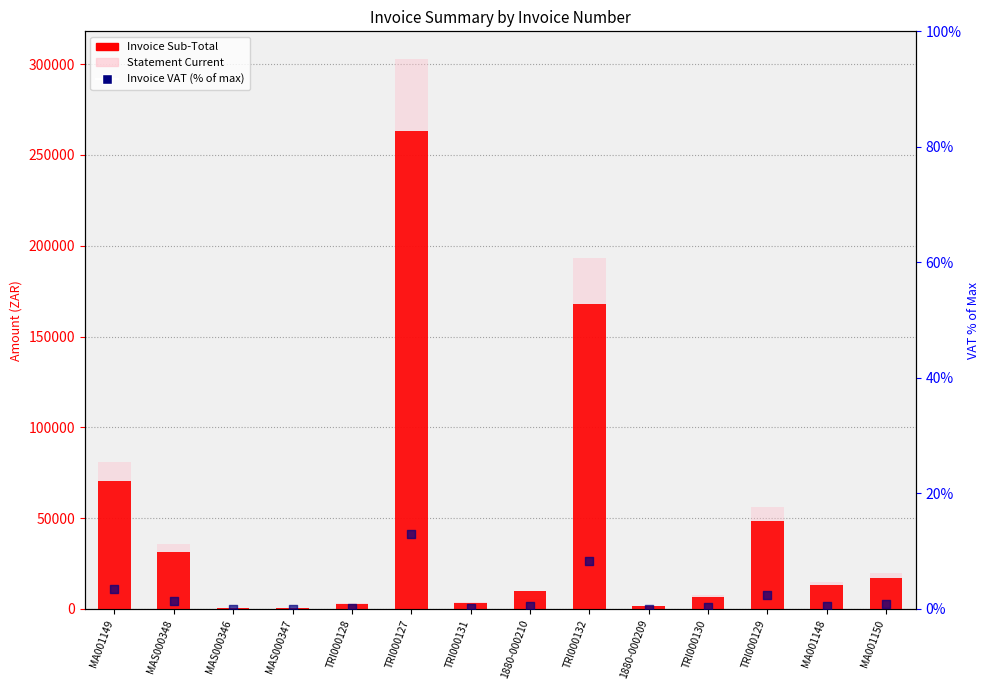

Is the value of Invoice VAT (% of max) at TRI000130 greater than the value of Statement Current at TRI000131?

No